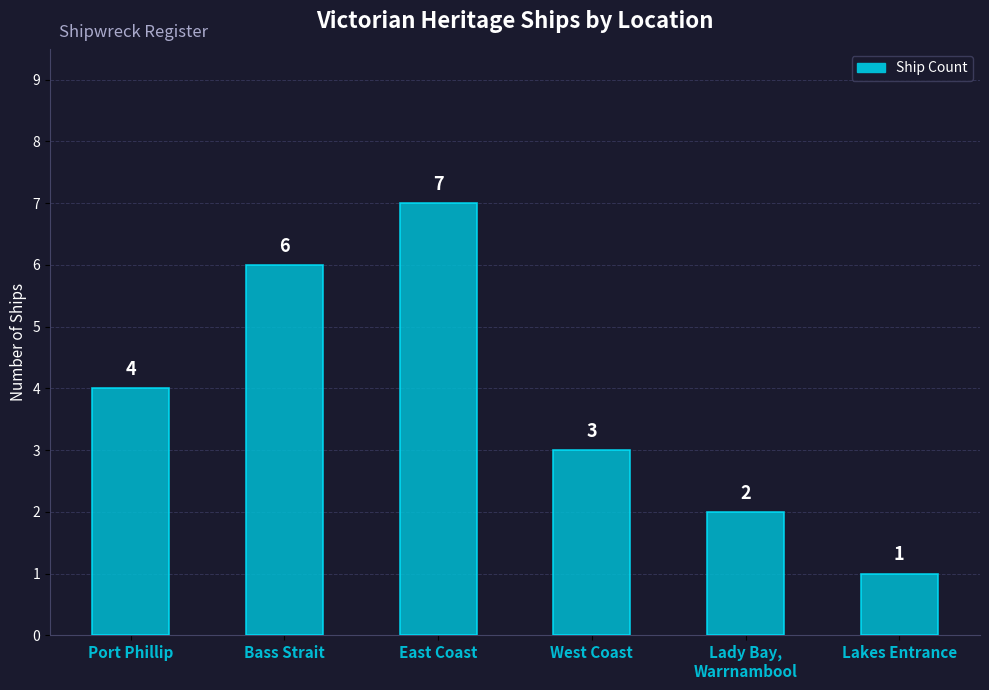

Read the value at Bass Strait.

6